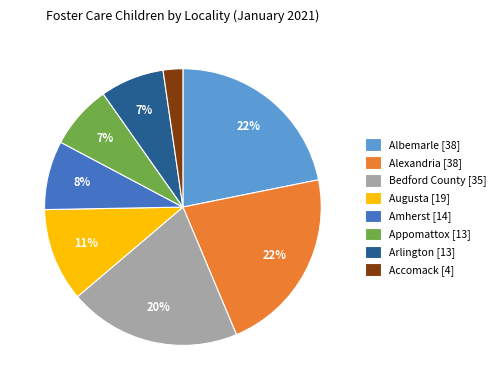

Is there a majority slice in this chart?

No